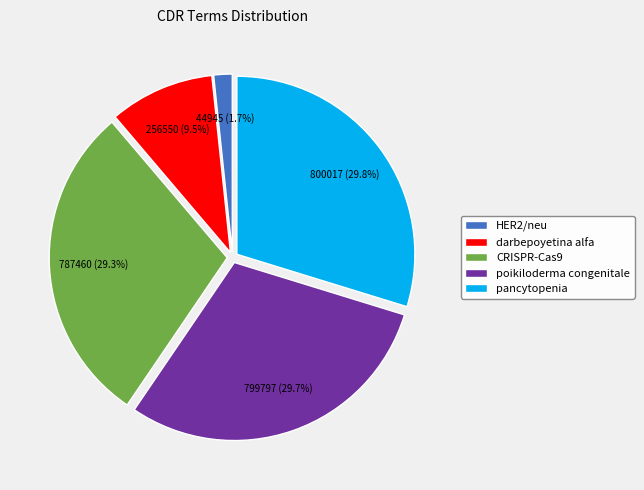

To the nearest percent, what is the difference between the largest and smallest slice percentages?

28%